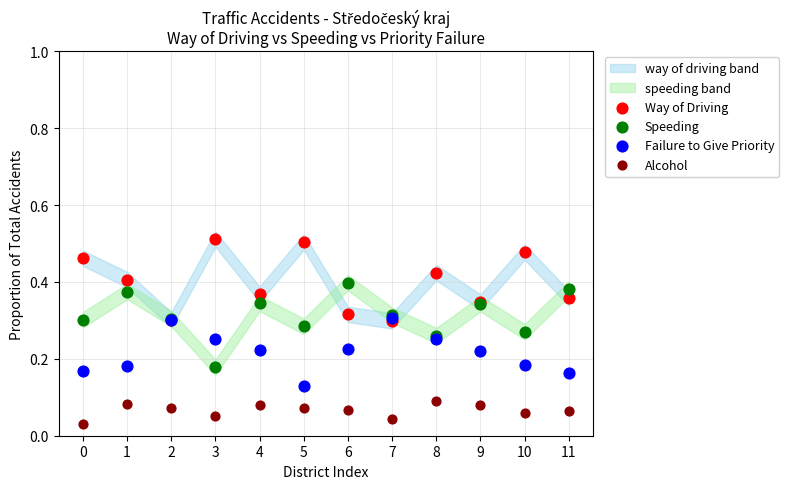

Which series contains the highest Y value?

Way of Driving